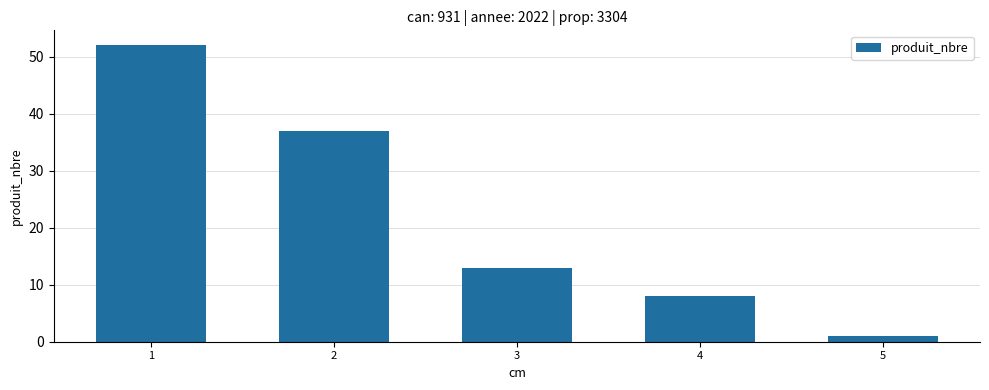

Where is the data nearest to the value 26?

2